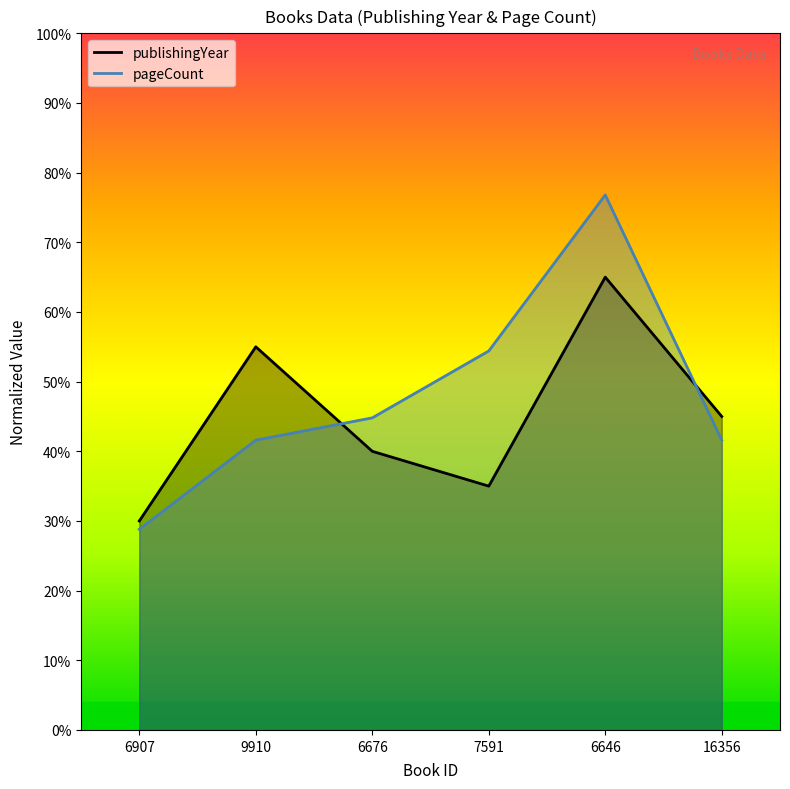

What is the label of the 4th point from the right?

6676